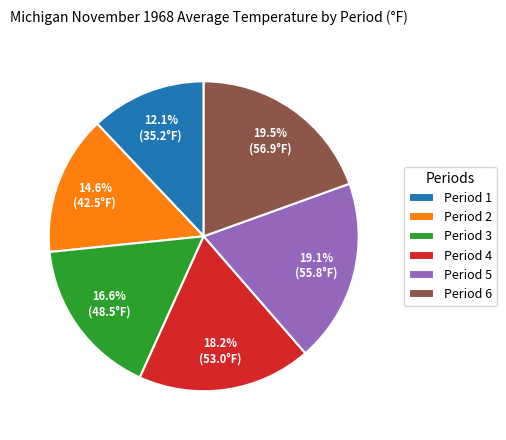

Which slice is the smallest?

Period 1